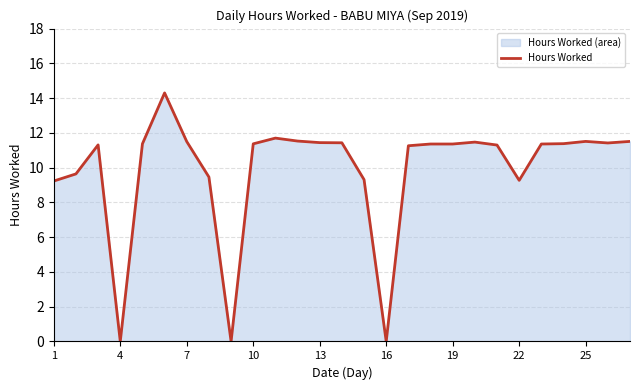

Reading right to left, what are all the values shown in this chart?

11.5	11.4	11.5	11.4	11.4	9.3	11.3	11.5	11.4	11.4	11.3	0.0	9.3	11.4	11.4	11.5	11.7	11.4	0.0	9.5	11.5	14.3	11.4	0.0	11.3	9.6	9.2